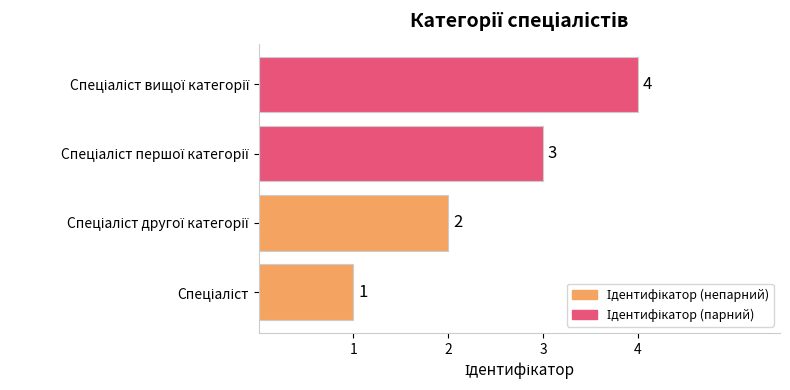

What is the difference between the maximum and minimum values?

3